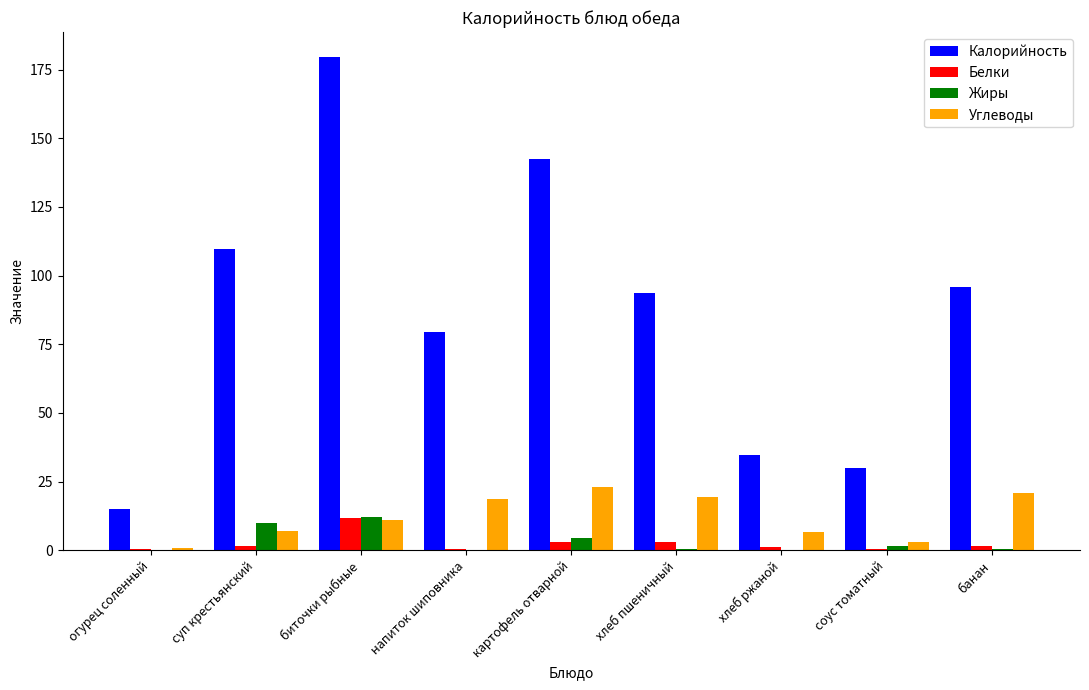

The value of Жиры at огурец соленный is 0.1. True or false?

True